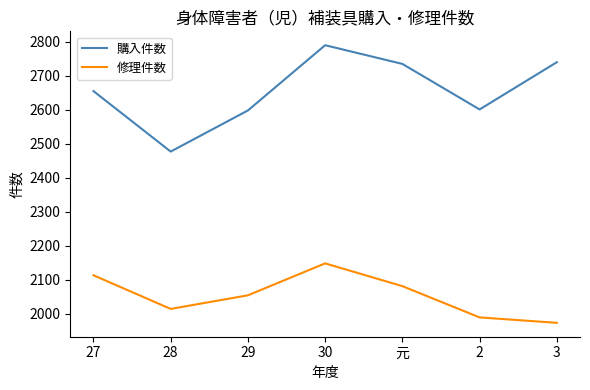

At which label does 修理件数 first exceed 2054?

27